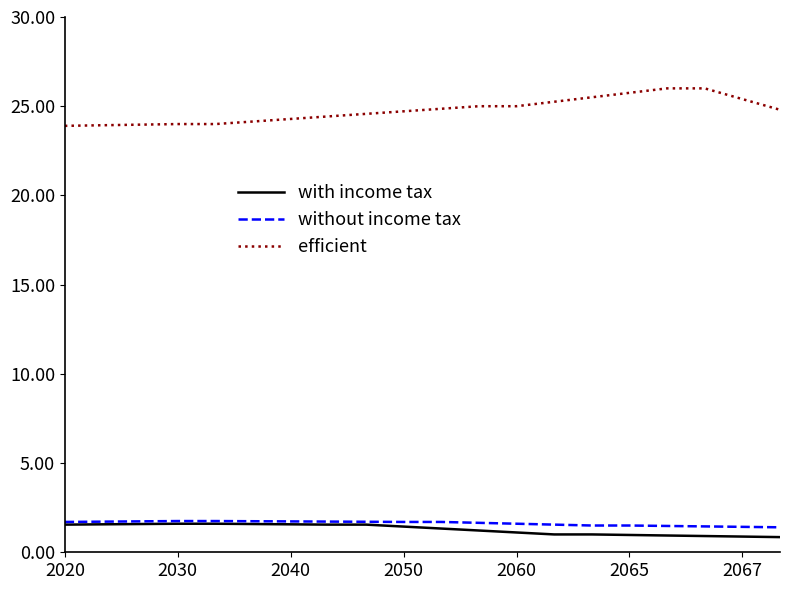

True or false: efficient and without income tax cross at least once.

False